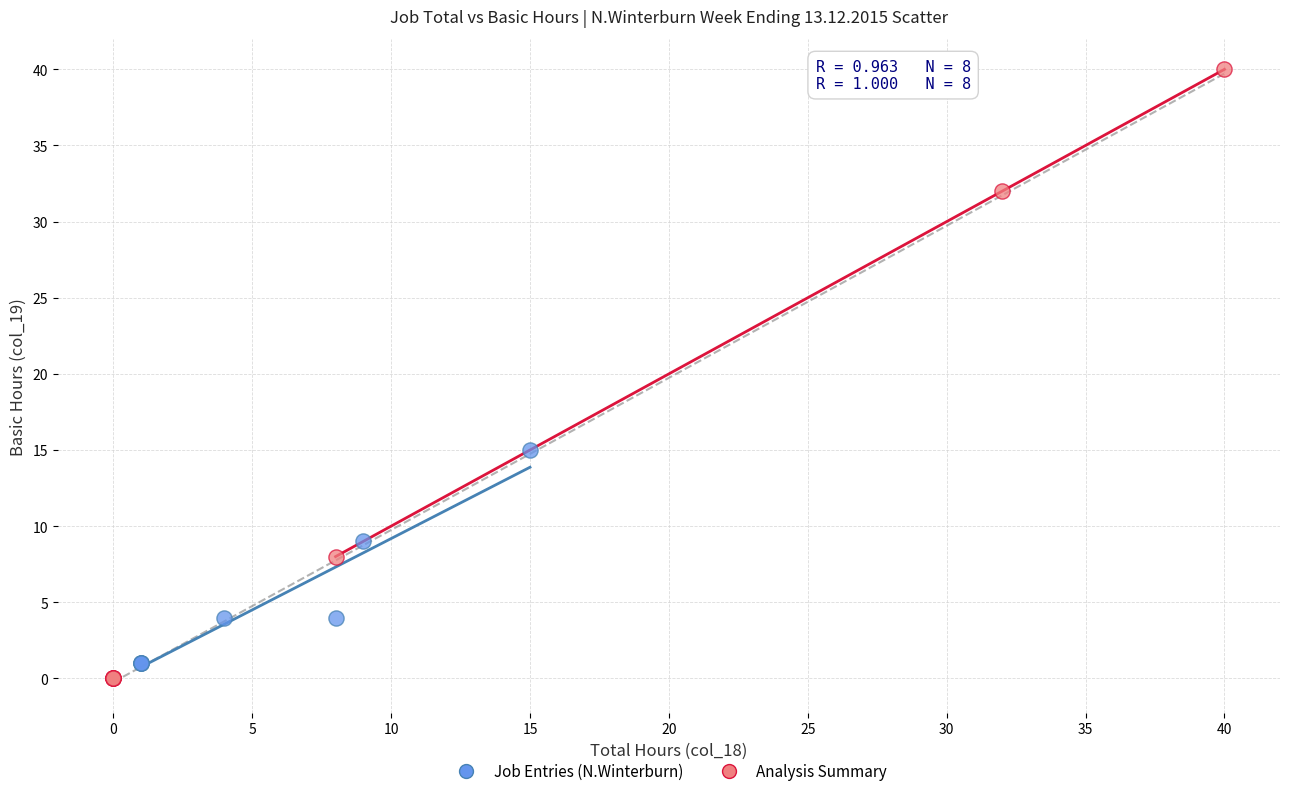

Which series has the widest spread of Y values?

Analysis Summary